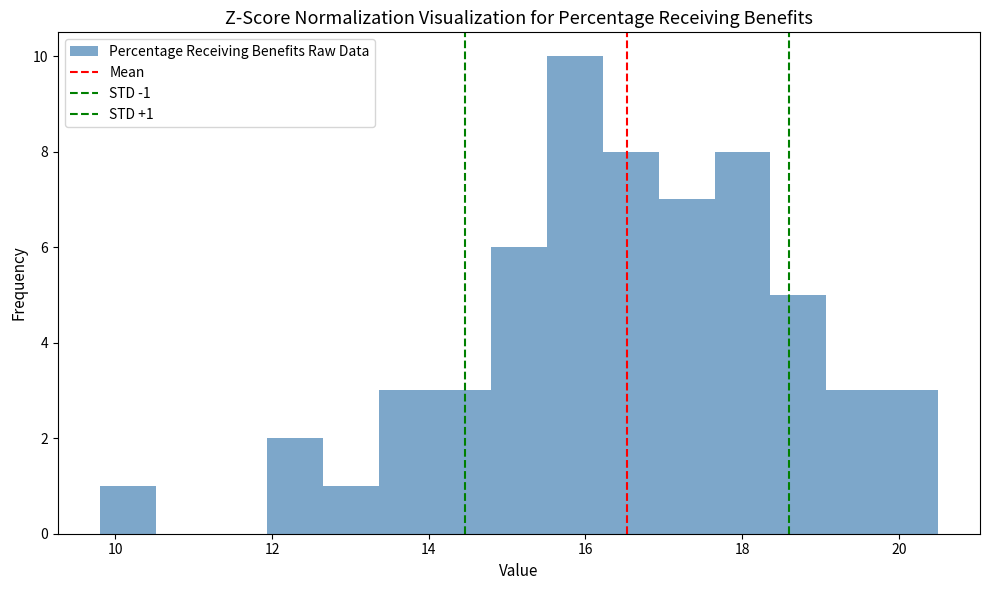

Around what value on the x-axis is the tallest bar? Give the approximate position of its centre, as read against the axis.

15.8